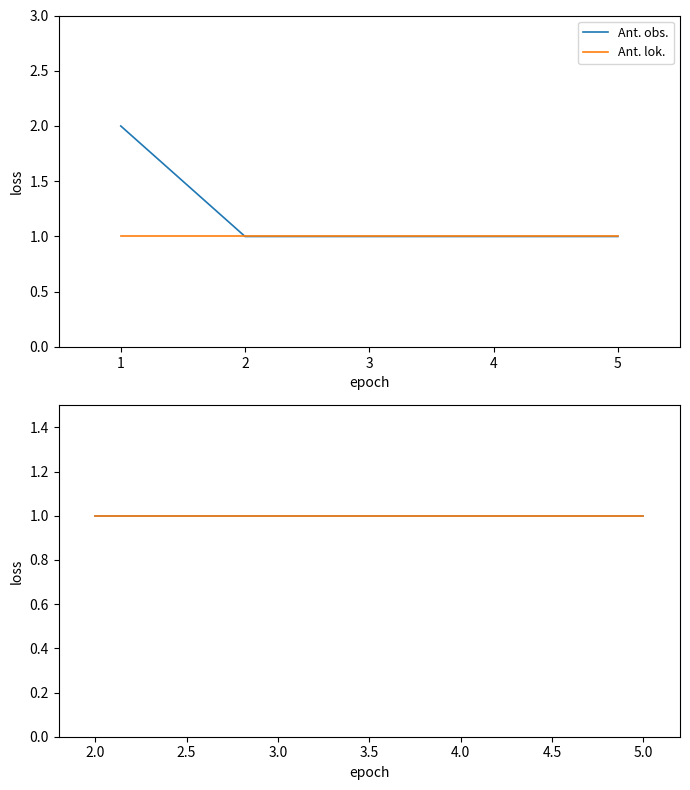

How many values are between 1 and 2?

5